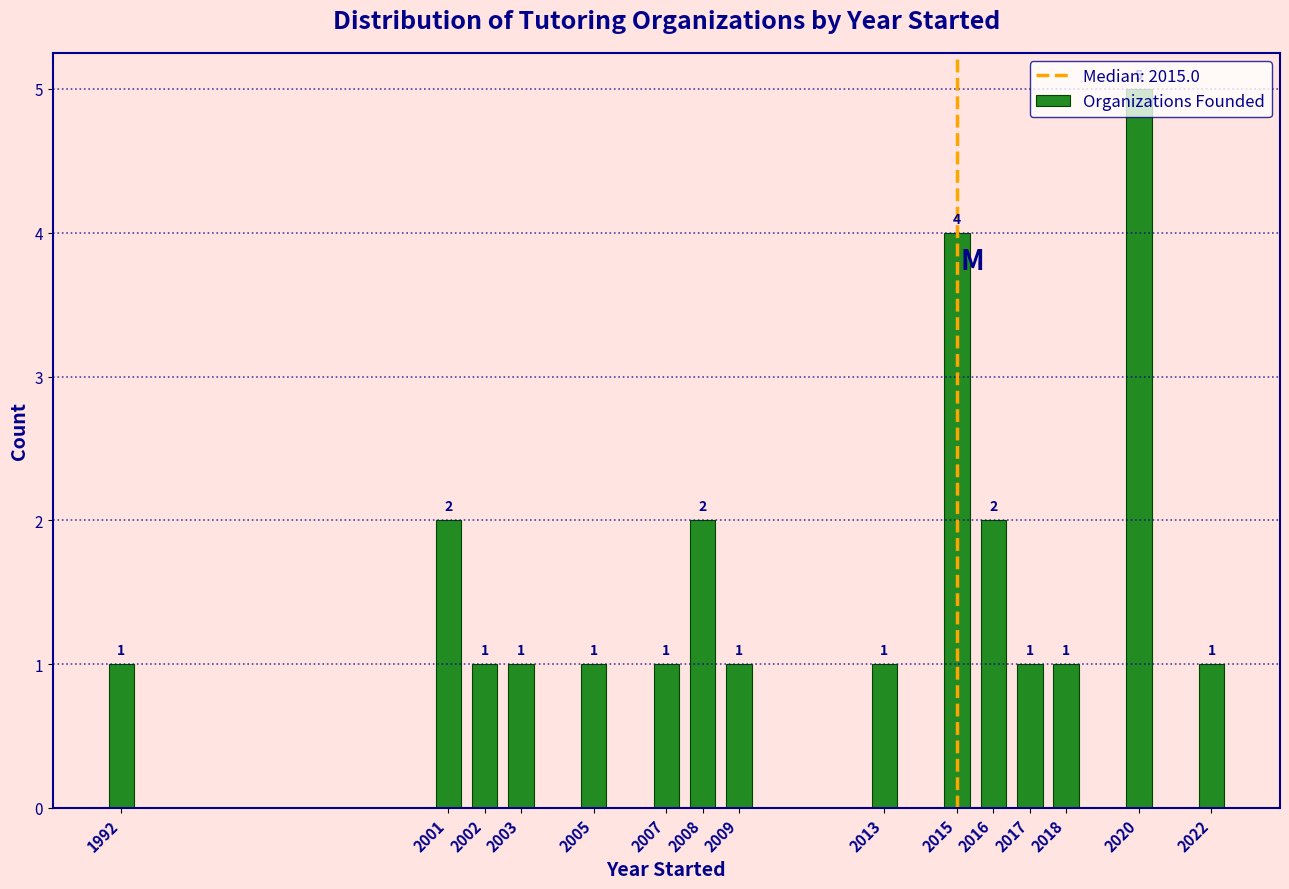

What is the change in value from 2015 to 2018?

-3